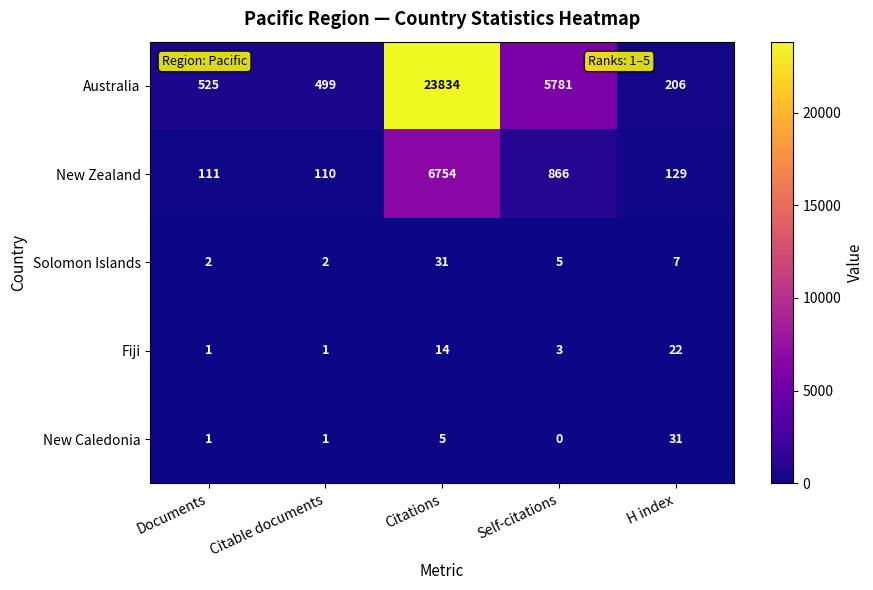

Rank the series at Citations from lowest to highest value.

New Caledonia, Fiji, Solomon Islands, New Zealand, Australia